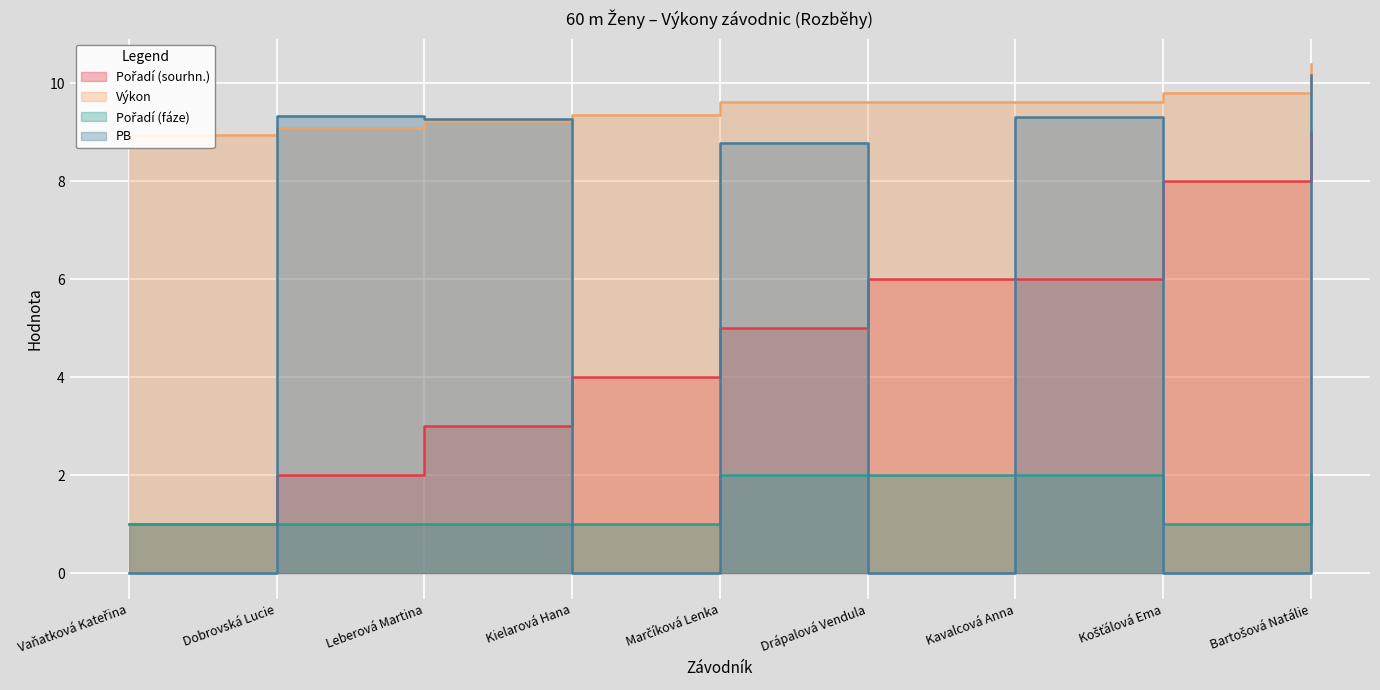

How many categories are shown in the chart?

9